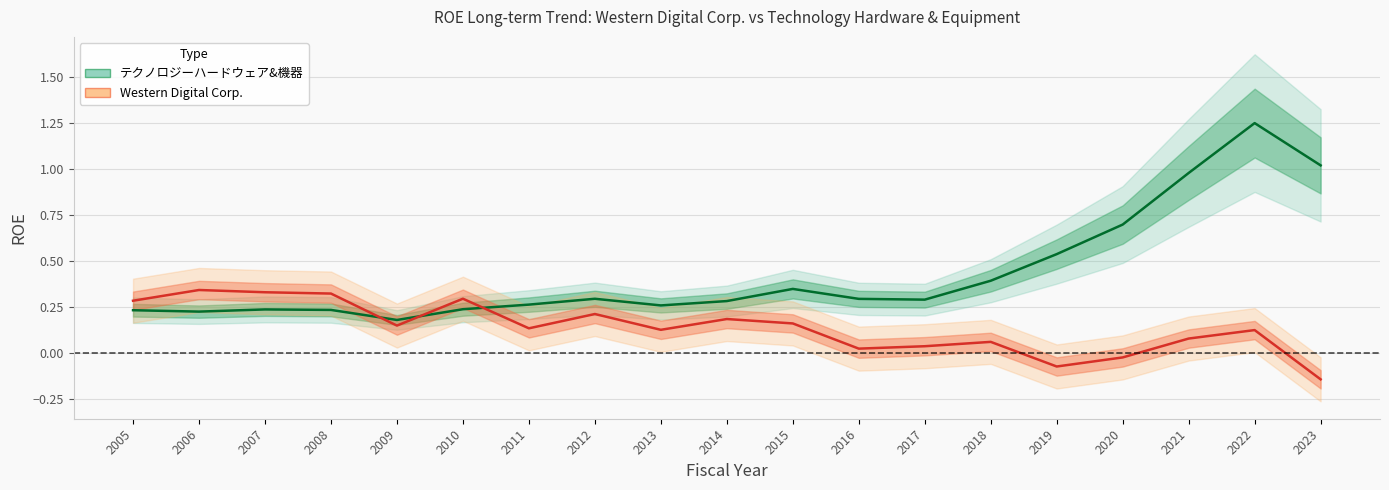

Is it true that Western Digital Corp. equals 0.5 at 2005?

False